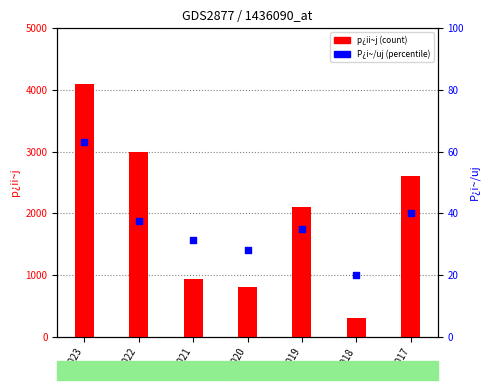

Is the value of p¿ii~j at 2021 greater than the value of P¿i~/uj at 2019?

Yes